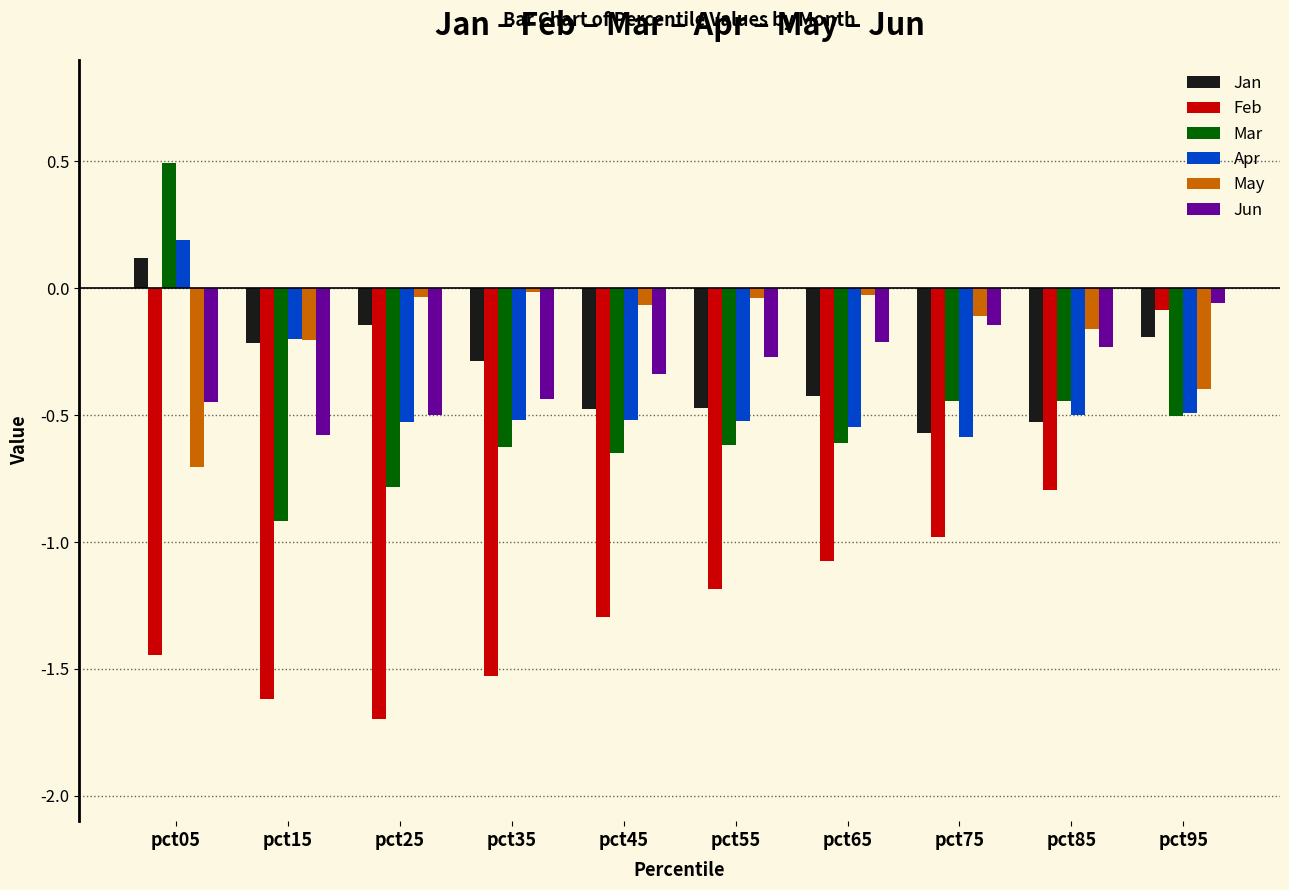

Which category has the lowest value in the Jan series?

pct75